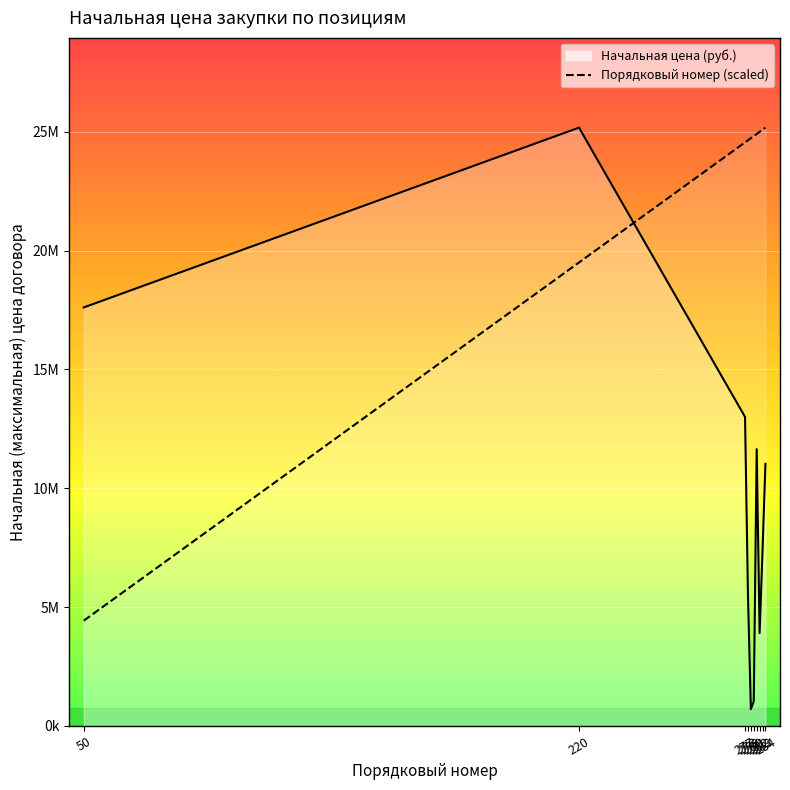

True or false: Порядковый номер has more than 2 interior local peaks.

False